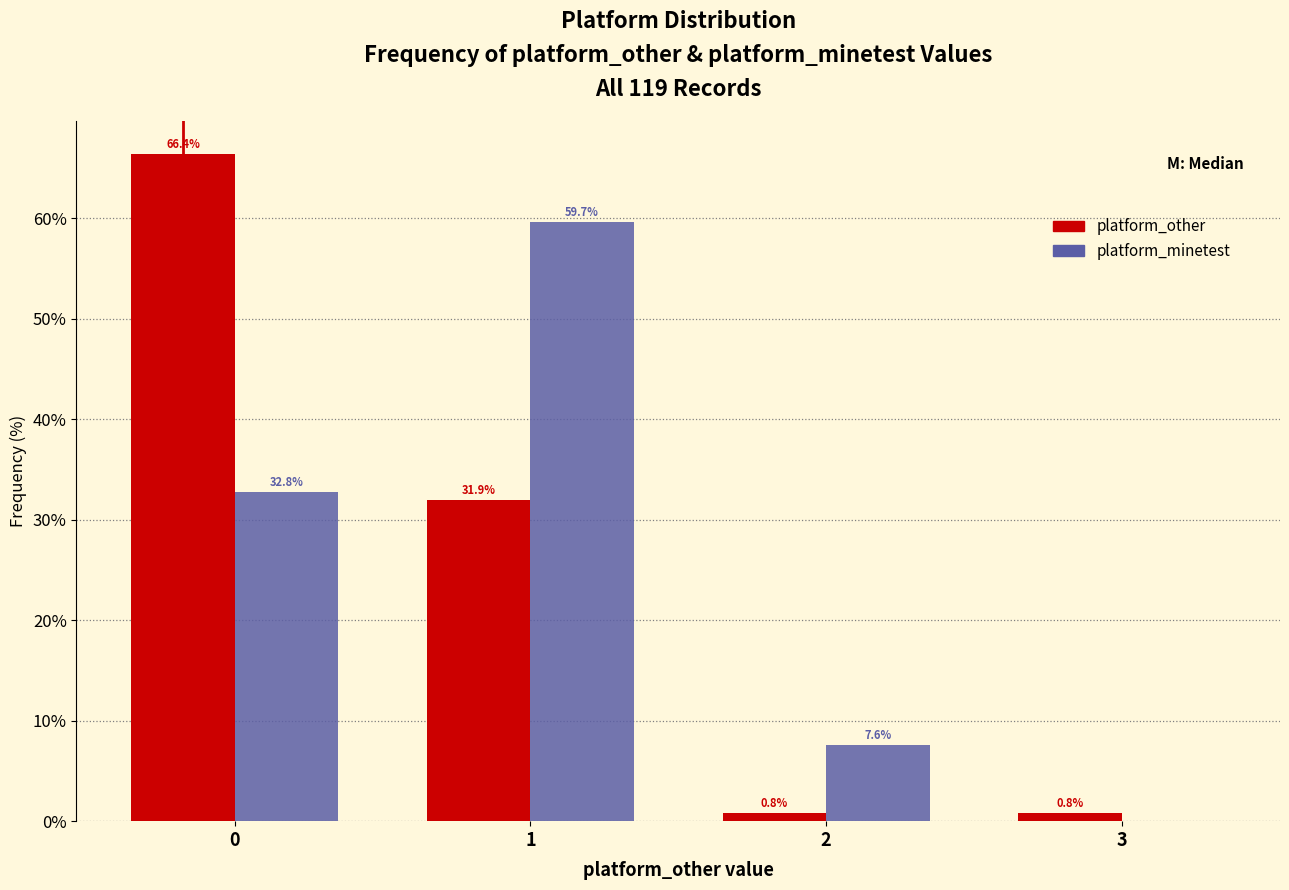

Reading left to right, list all the values displayed in this chart.

platform_other: 0=66.4	1=31.9	2=0.8	3=0.8
platform_minetest: 0=32.8	1=59.7	2=7.6	3=0.0